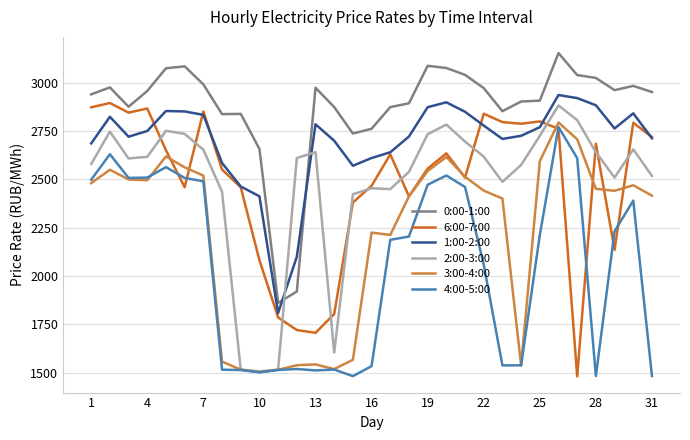

True or false: 0:00-1:00 and 3:00-4:00 cross at least once.

False